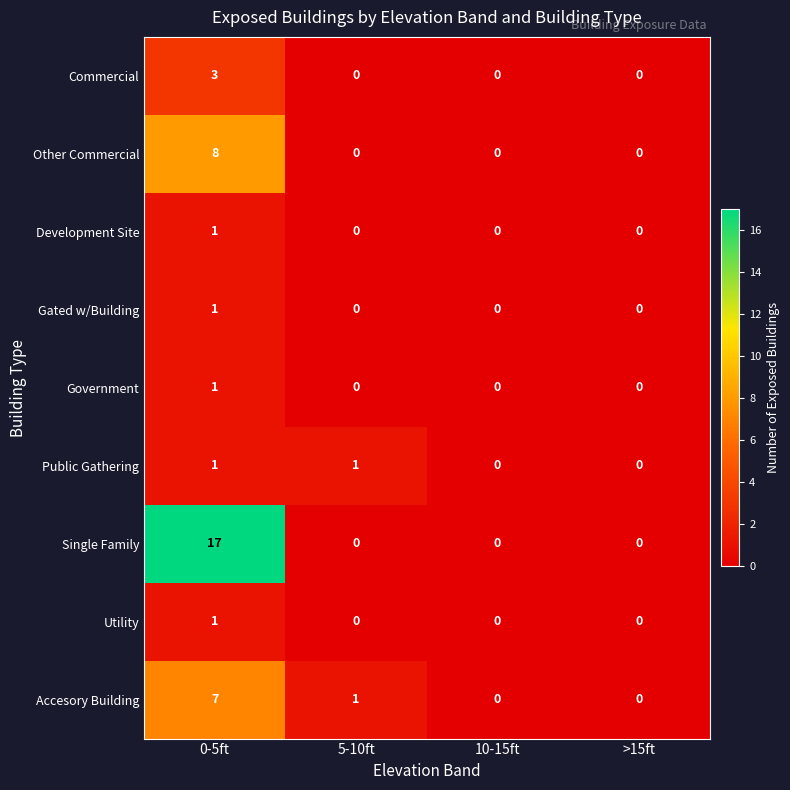

Which category has the highest value in the Single Family series?

0-5ft